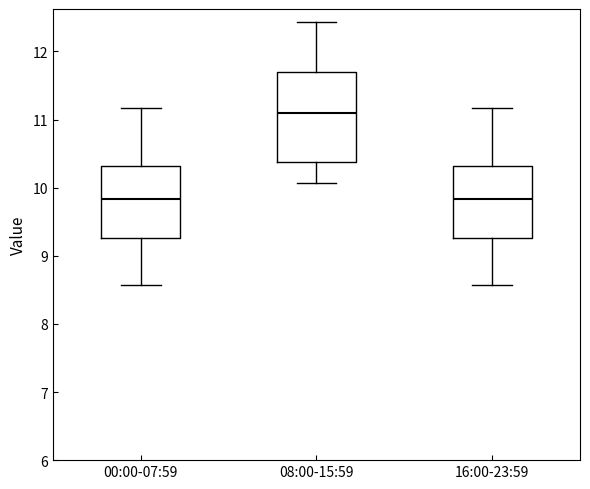

Reading left to right, transcribe this box plot: for each box, give where its median line is, the range the box spans, and where its two whiskers end, as read against the y-axis. The values are not printed on the chart, so give them approximately, as read against the axis.

00:00-07:59: median 9.8, box 9.3 to 10.3, whiskers 8.6 to 11.2
08:00-15:59: median 11.1, box 10.4 to 11.7, whiskers 10.1 to 12.4
16:00-23:59: median 9.8, box 9.3 to 10.3, whiskers 8.6 to 11.2